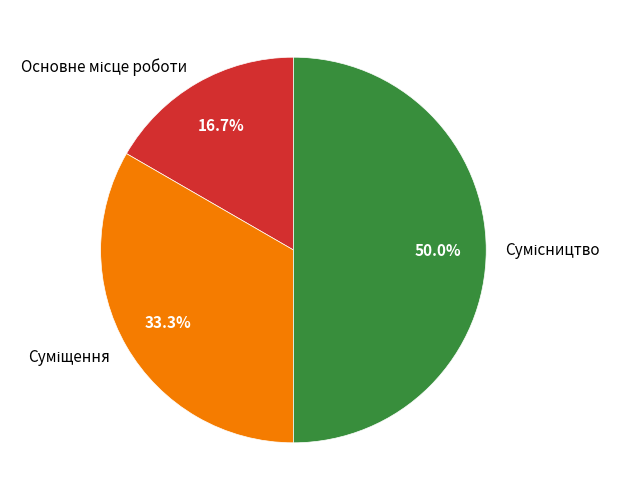

Is the sum of Основне місце роботи and Сумісництво greater than half?

Yes